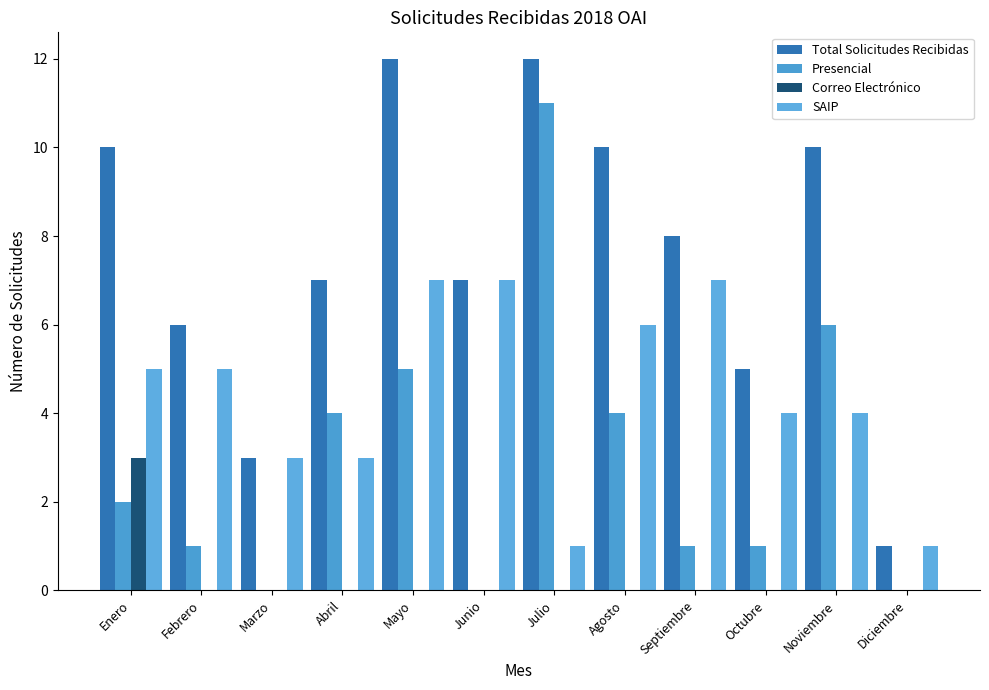

Does the chart contain stacked bars?

No